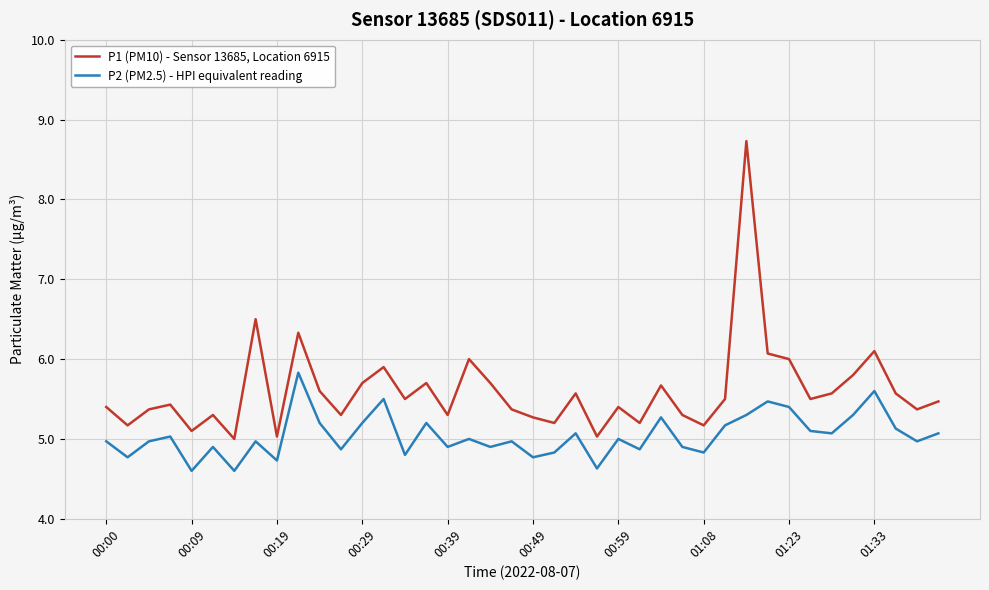

True or false: P1 (PM10) - Sensor 13685, Location 6915 and P2 (PM2.5) - HPI equivalent reading cross at least once.

False